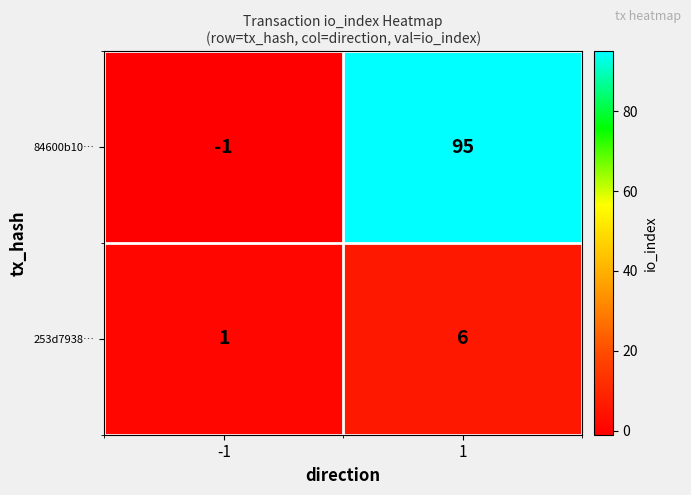

At which category is the sum across all series the highest?

1